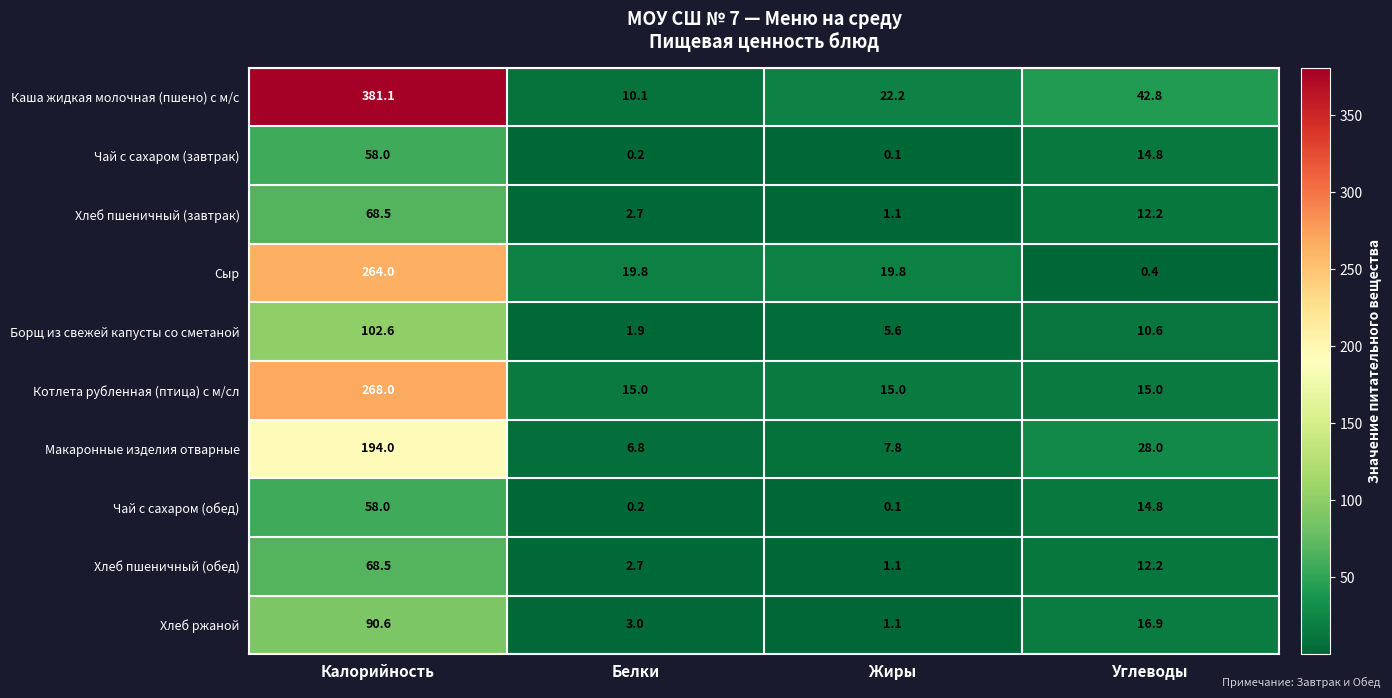

Which series has the largest total across all categories?

Каша жидкая молочная (пшено) с м/с